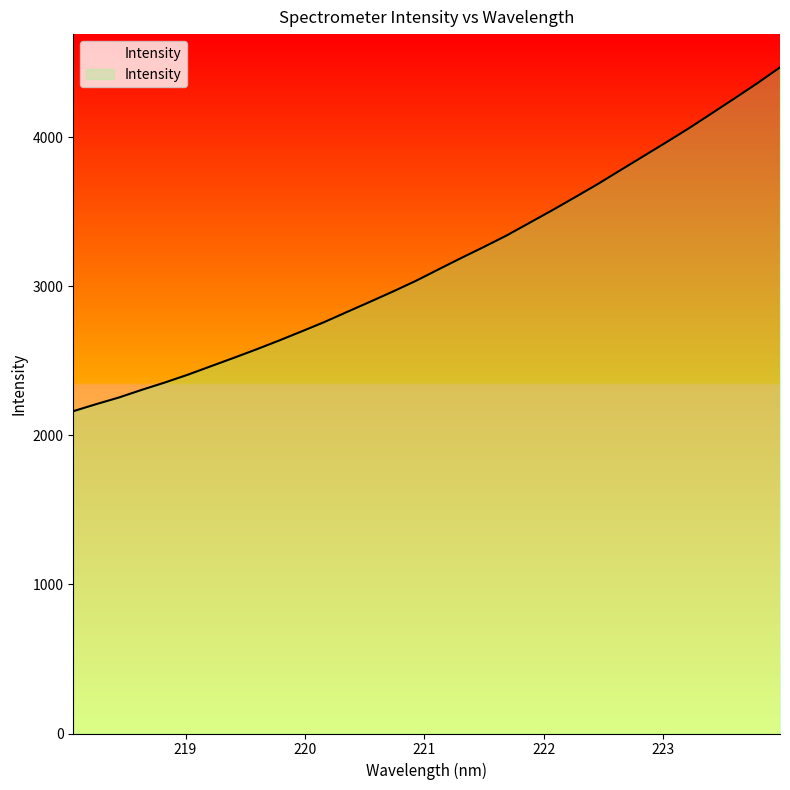

Which has a higher value, 222.0721 or 223.408?

223.408